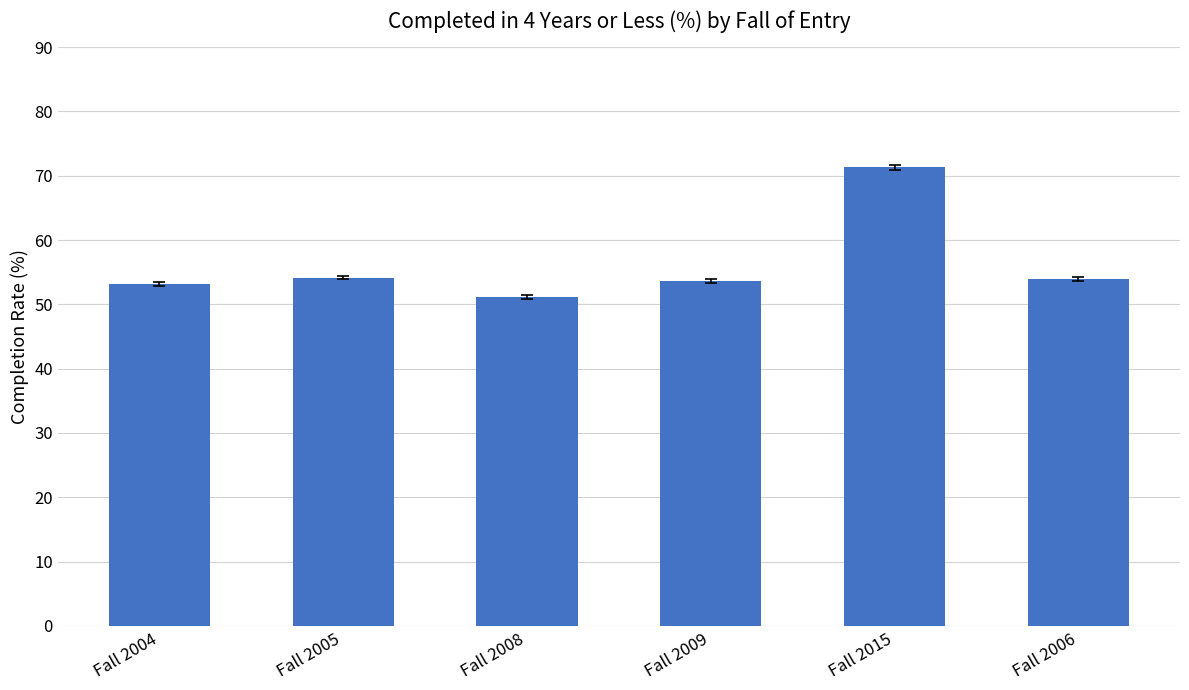

Count the number of data series in this chart.

1